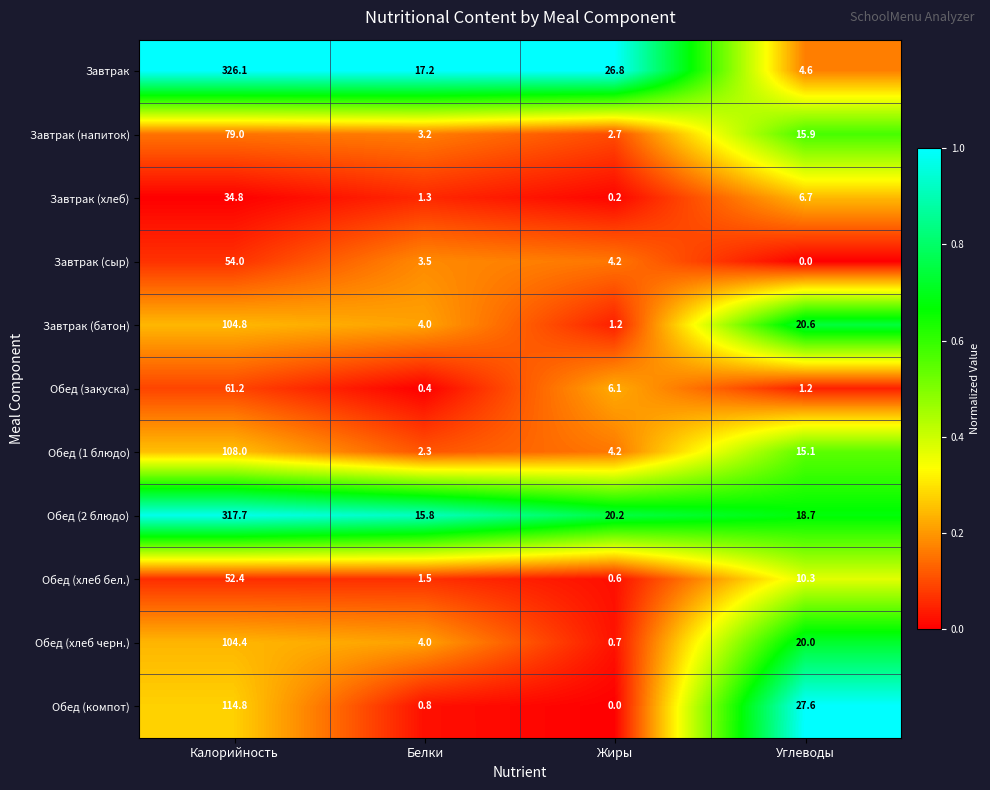

What is the lowest value of the Обед (1 блюдо) series?

2.3